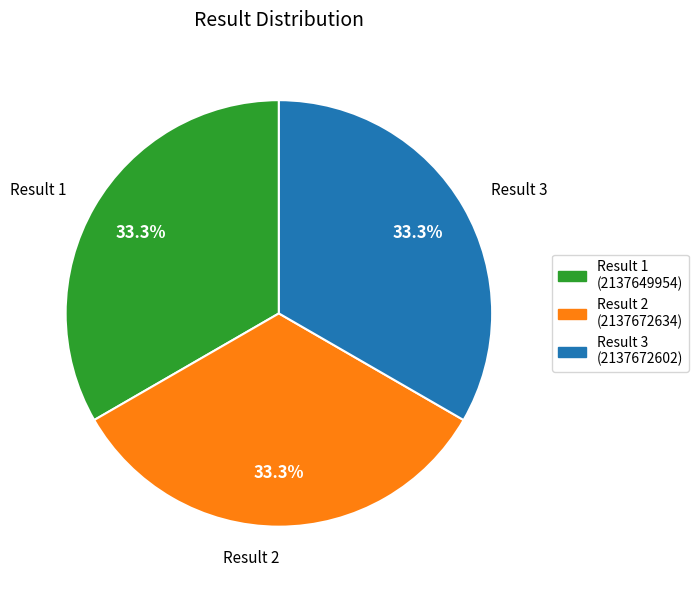

Is there a majority slice in this chart?

No